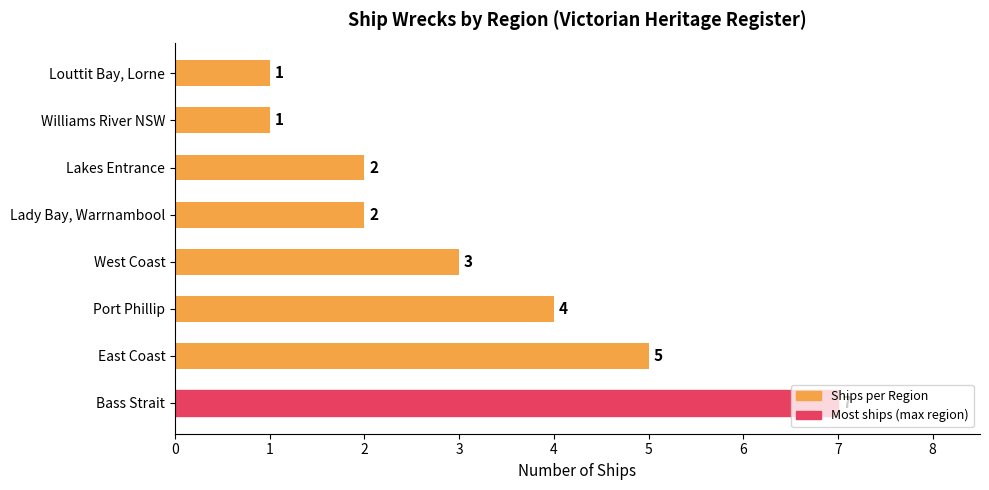

What is the maximum value shown in the chart?

7